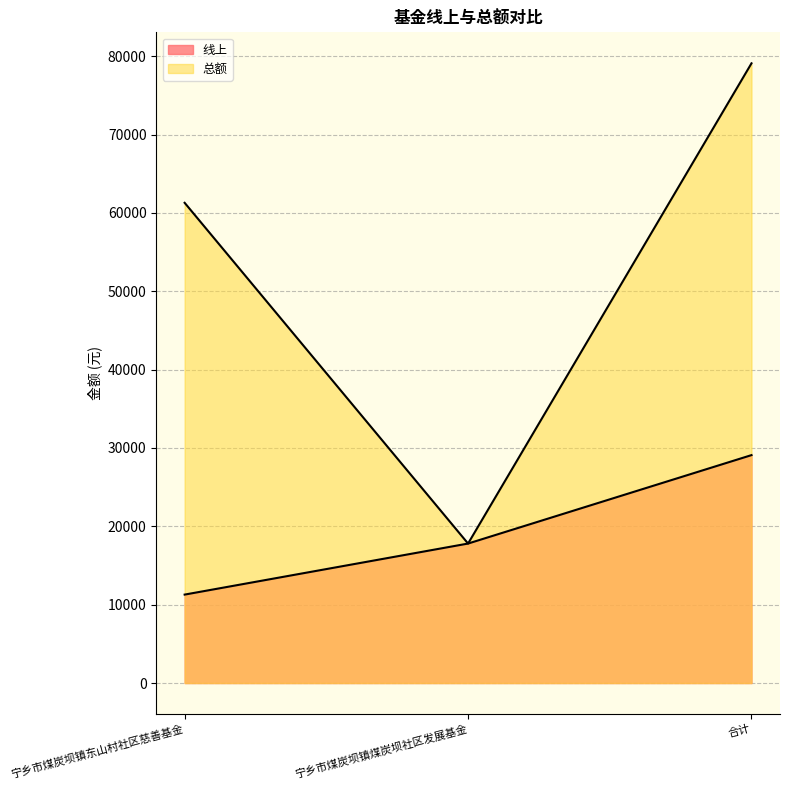

Which label corresponds to the largest value in the chart?

合计